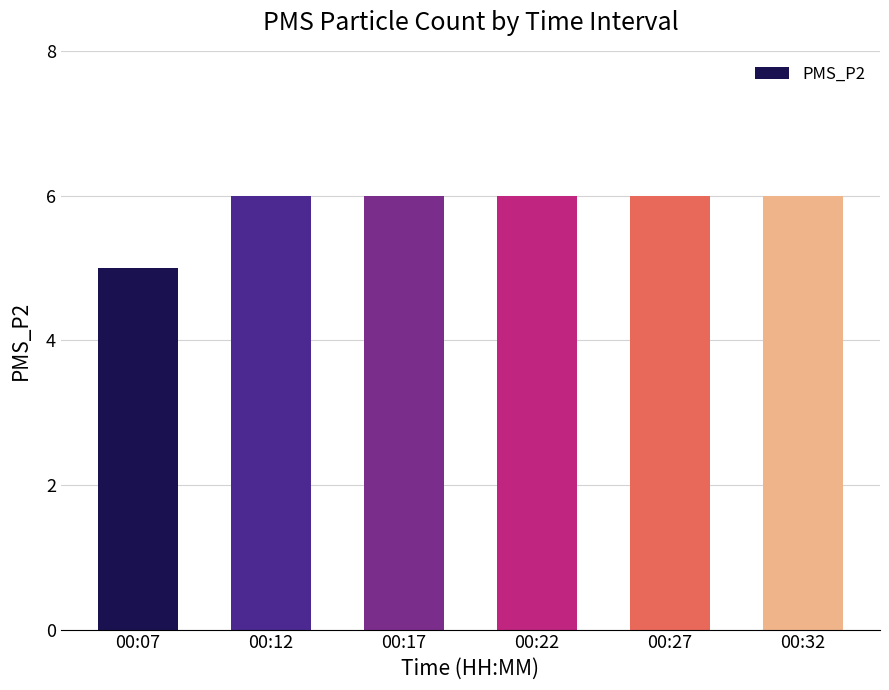

What is the difference between the maximum and minimum values?

1